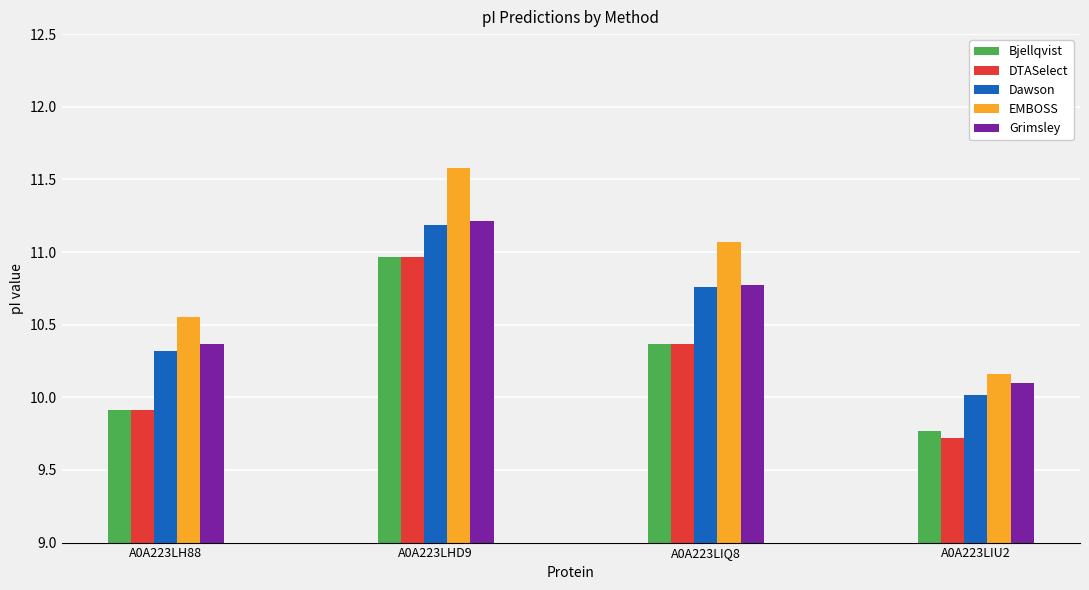

True or false: Dawson has a value of 10.3 at A0A223LH88.

True